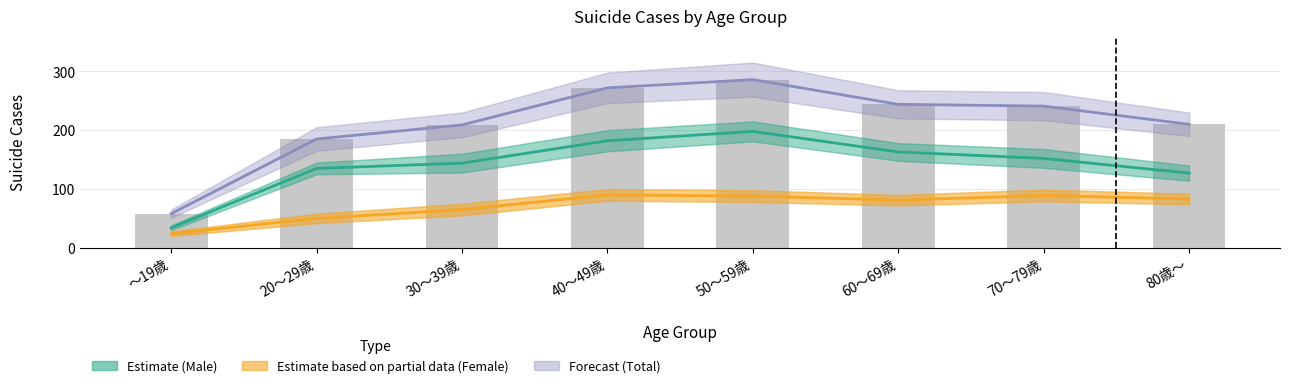

What is the maximum value for Estimate (Male)?

198